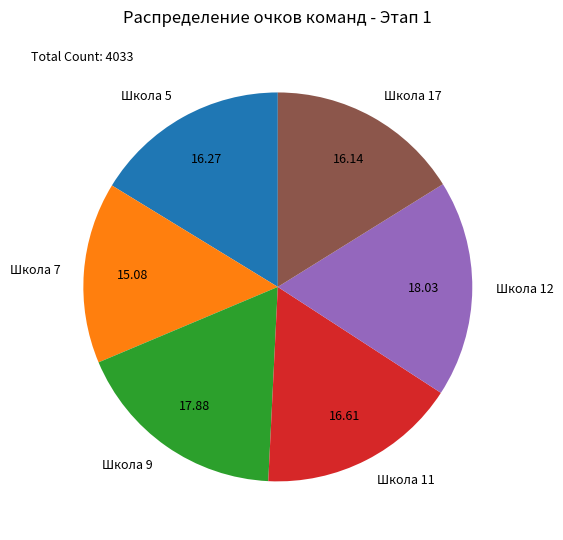

Combined, do Школа 11 and Школа 5 account for over 50%?

No